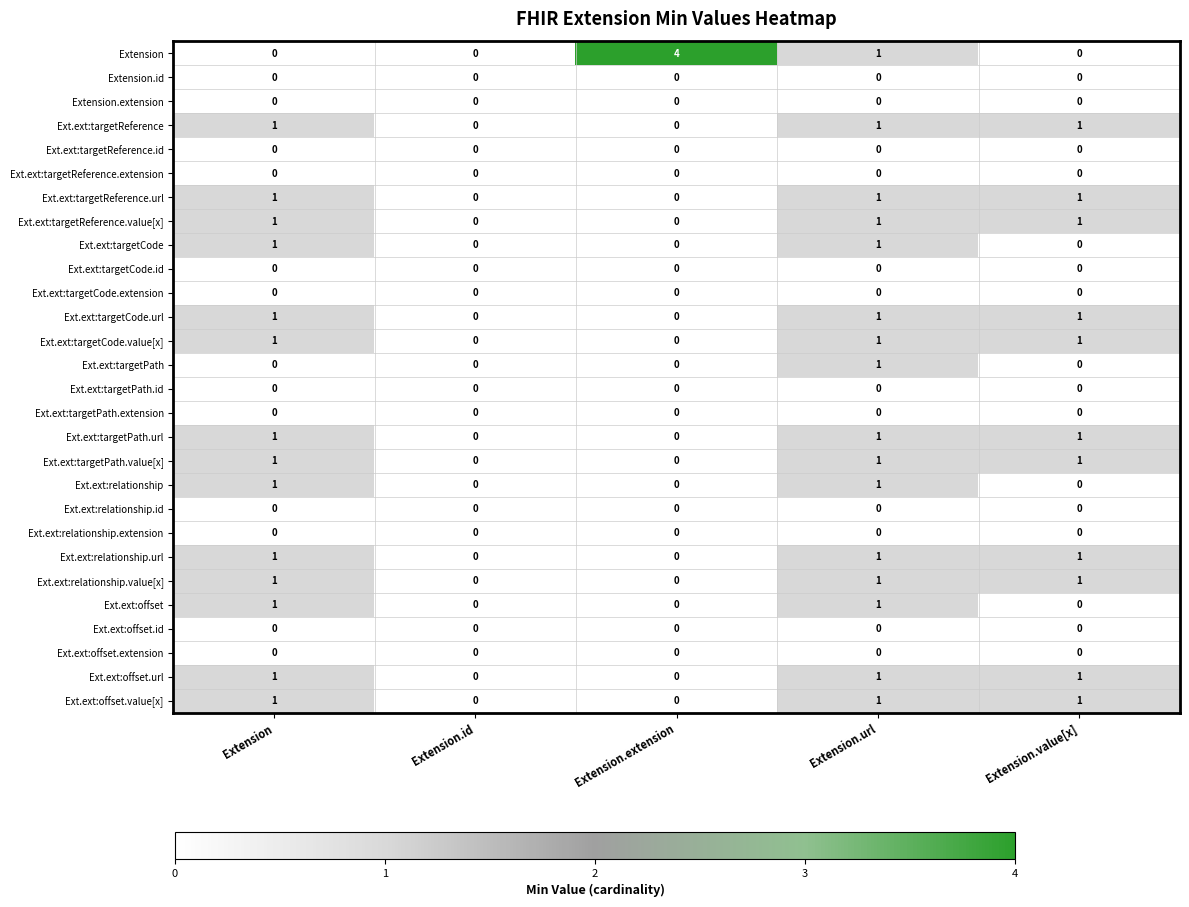

What is the difference between the highest and lowest values at Extension.value[x]?

1